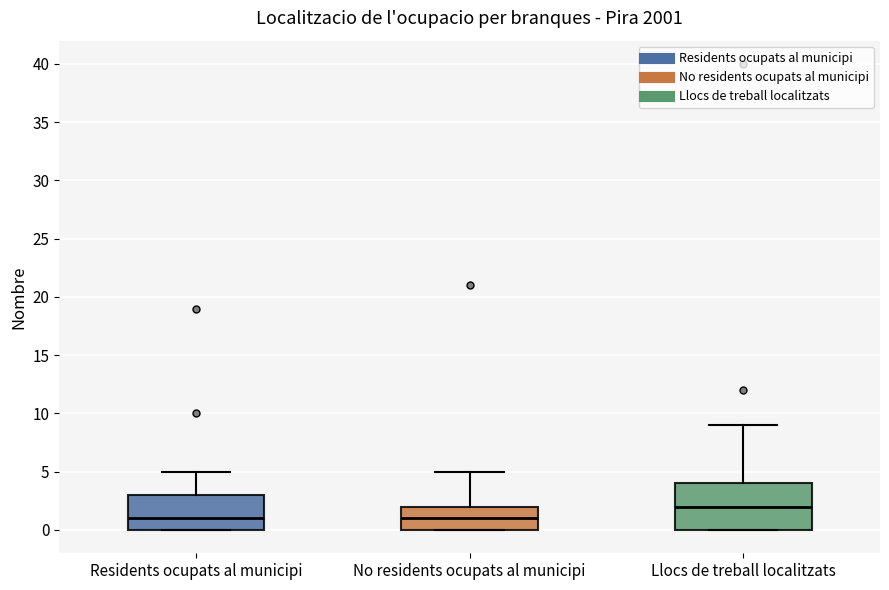

Reading left to right, read every box against the y-axis: the position of its median line, the range the box covers, and the ends of its whiskers. The values are not printed on the chart, so give them approximately, as read against the axis.

Residents ocupats al municipi: median 1, box 0 to 3, whiskers 0 to 5
No residents ocupats al municipi: median 1, box 0 to 2, whiskers 0 to 5
Llocs de treball localitzats: median 2, box 0 to 4, whiskers 0 to 9